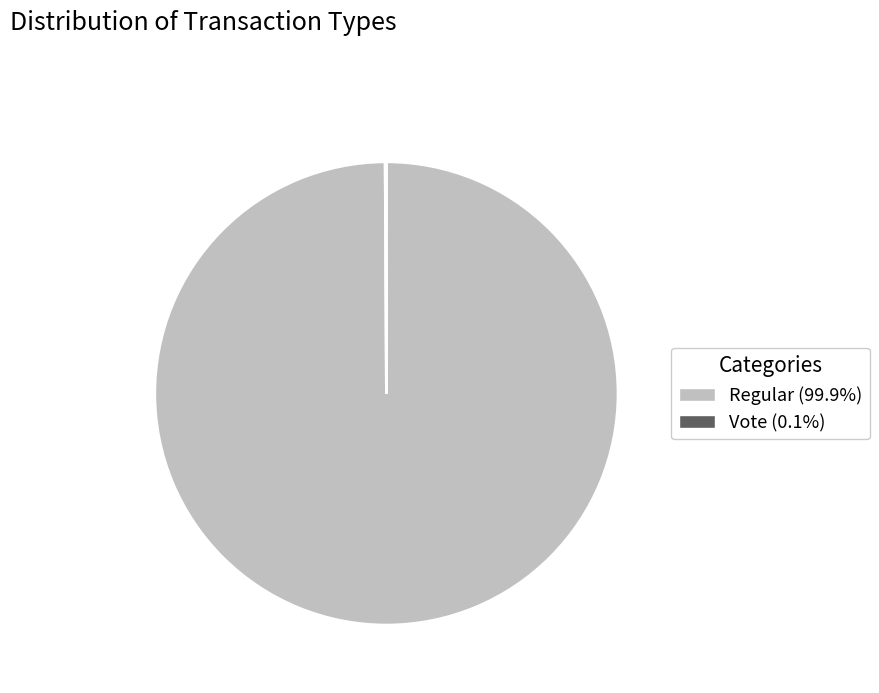

Is there a majority slice in this chart?

Yes